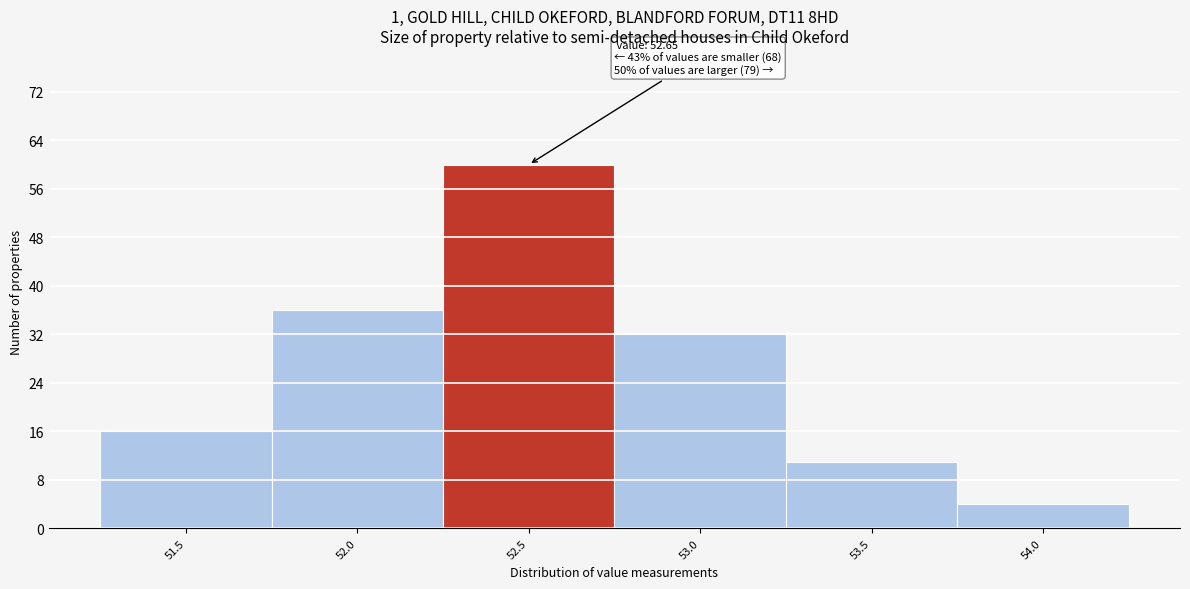

Reading right to left, list all the values displayed in this chart.

54.0=4	53.5=11	53.0=32	52.5=60	52.0=36	51.5=16